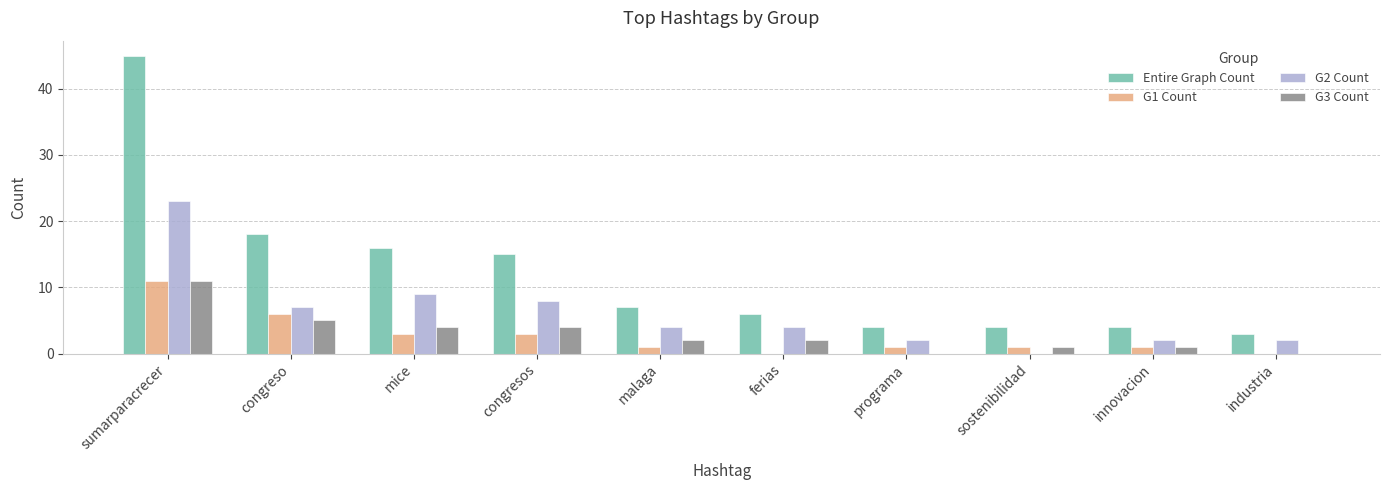

Between sumarparacrecer and industria, which series saw the biggest shift?

Entire Graph Count